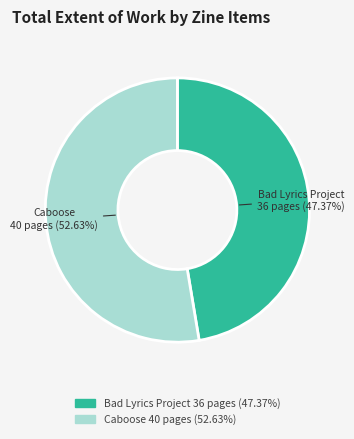

Is there a majority slice in this chart?

Yes